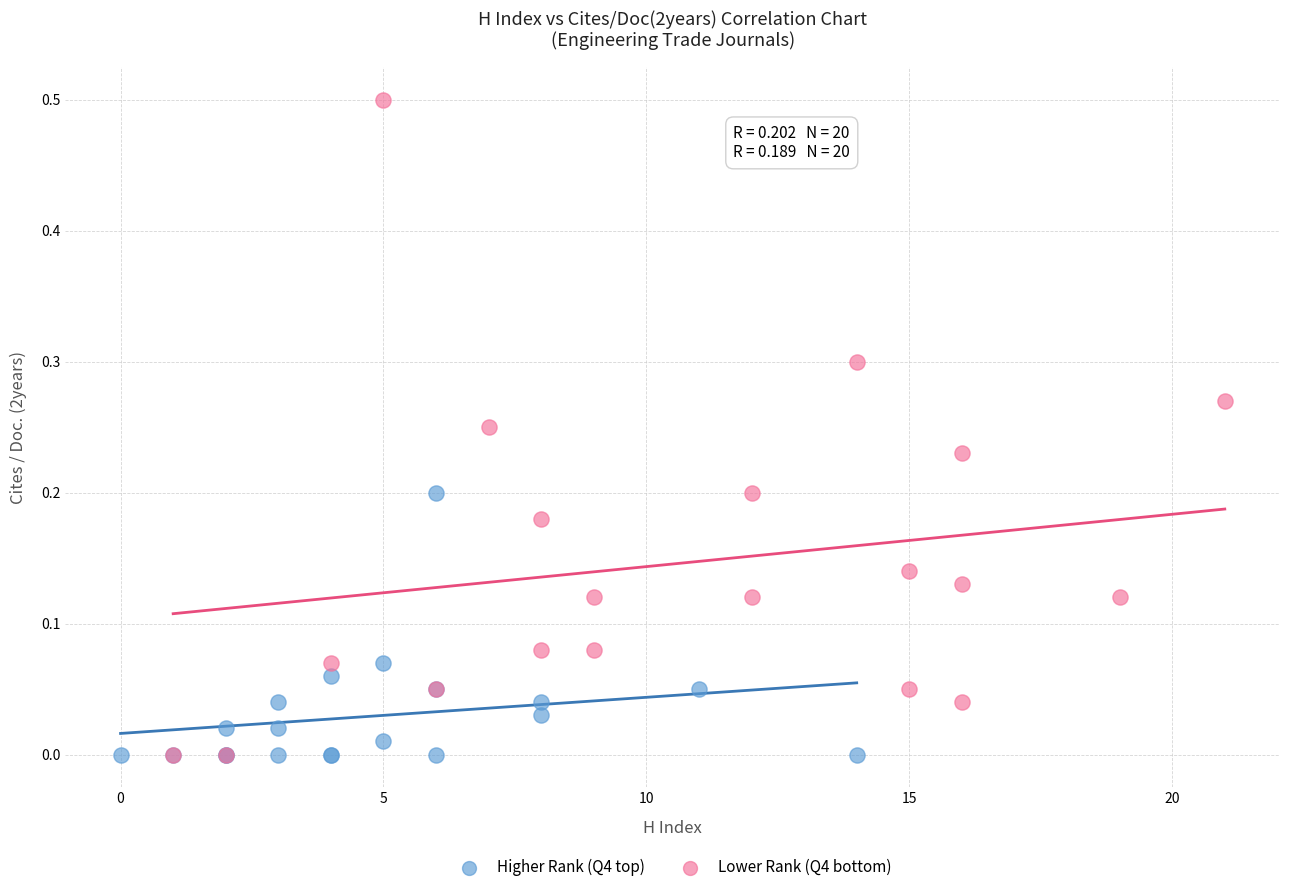

Which series has the widest spread of Y values?

Lower Rank (Q4 bottom)